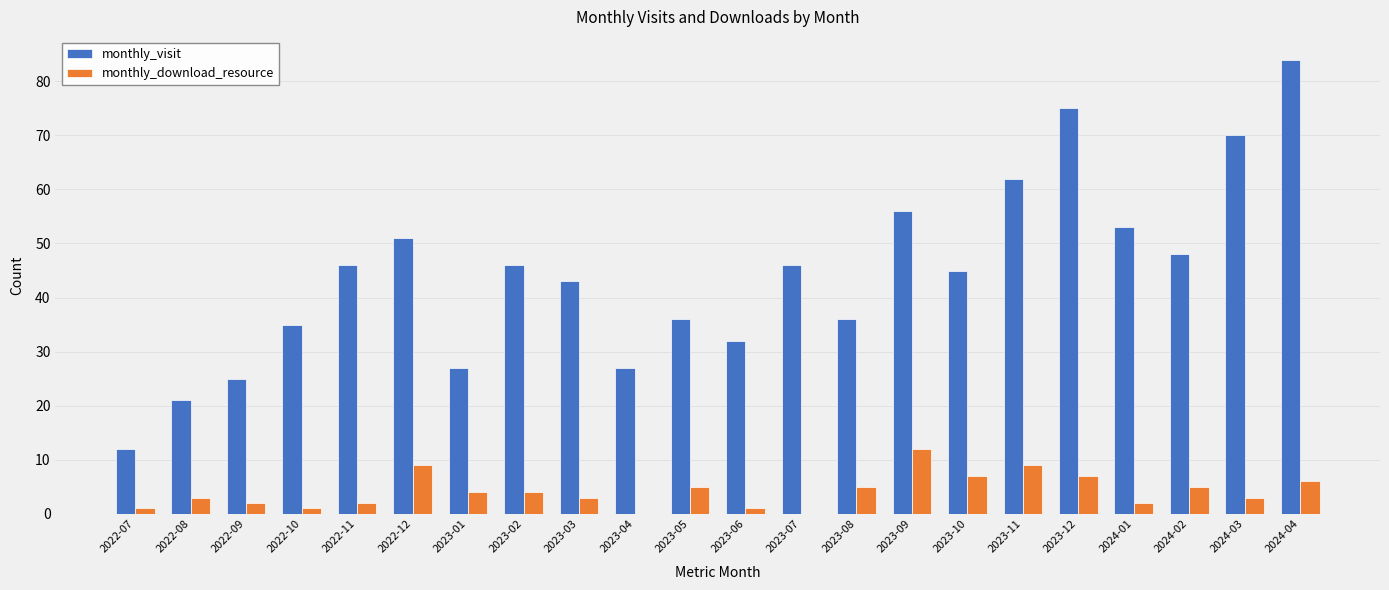

Which series has the largest total across all categories?

monthly_visit